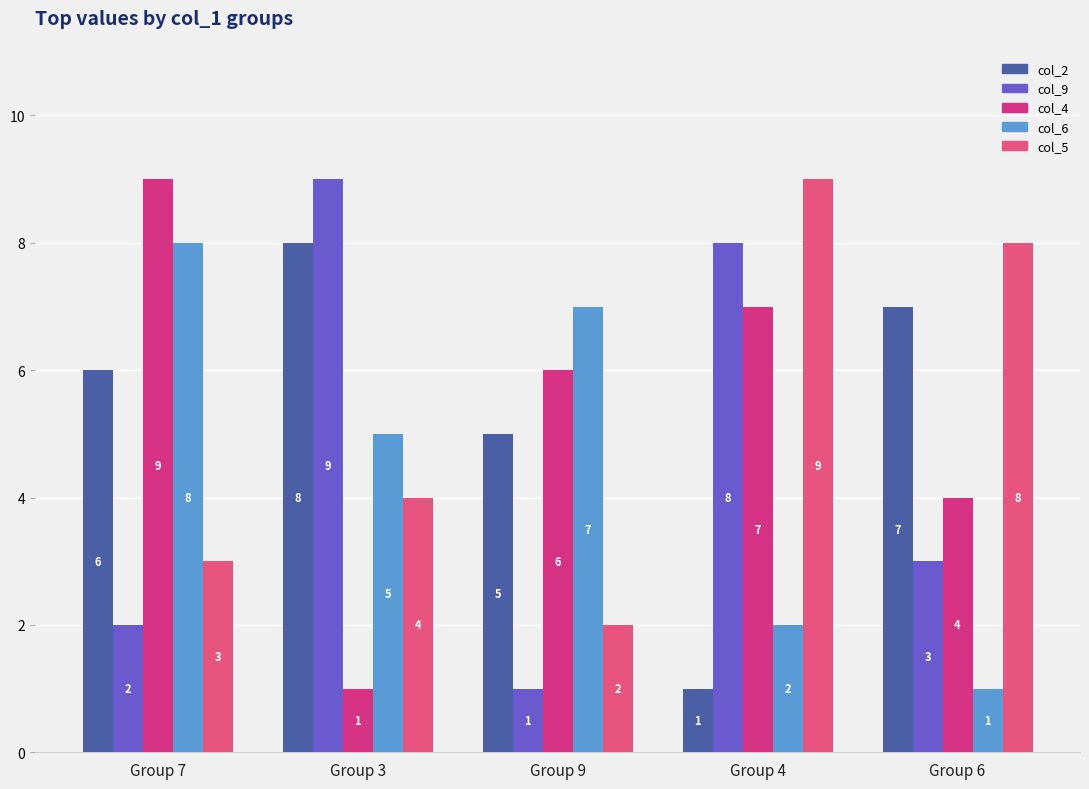

Between Group 4 and Group 6, which is larger?

Group 6